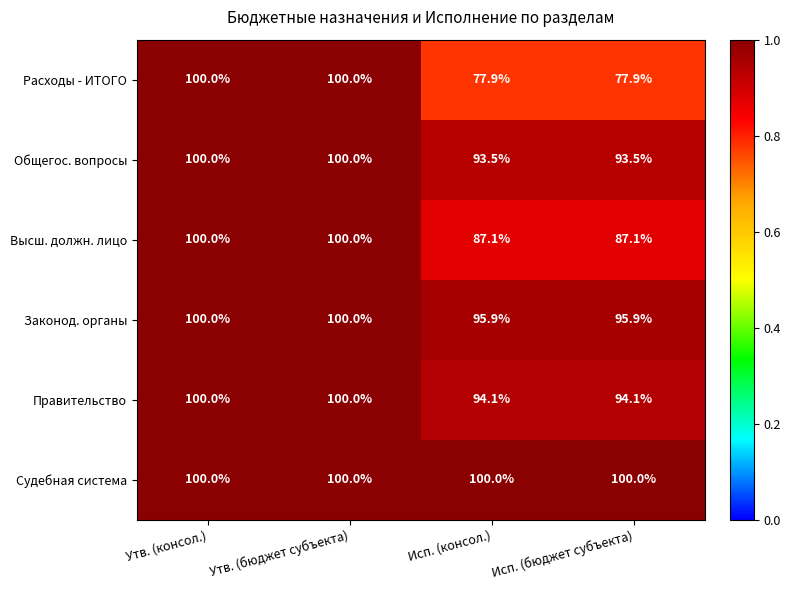

Rank the series at Исп. (бюджет субъекта) from lowest to highest value.

Расходы - ИТОГО, Высш. должн. лицо, Общегос. вопросы, Правительство, Законод. органы, Судебная система